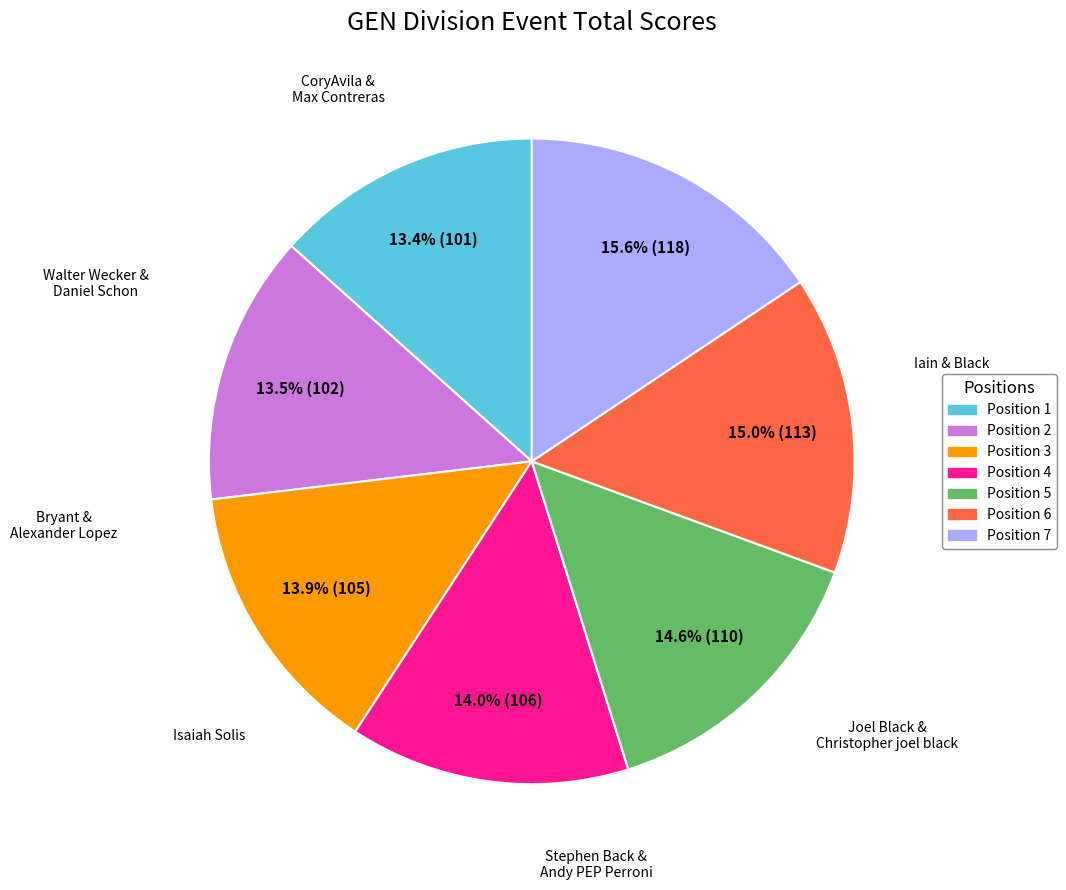

Is there any slice that represents more than half of the pie?

No